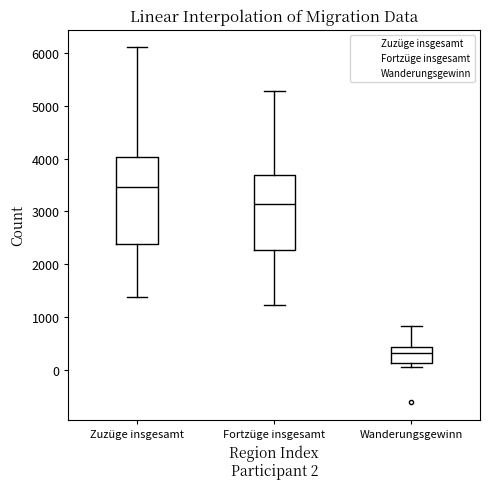

Reading left to right, transcribe this box plot: for each box, give where its median line is, the range the box spans, and where its two whiskers end, as read against the y-axis. The values are not printed on the chart, so give them approximately, as read against the axis.

Zuzüge insgesamt: median 3500, box 2400 to 4000, whiskers 1400 to 6100
Fortzüge insgesamt: median 3100, box 2300 to 3700, whiskers 1200 to 5300
Wanderungsgewinn: median 300, box 100 to 400, whiskers 100 (just below the box's lower edge) to 800